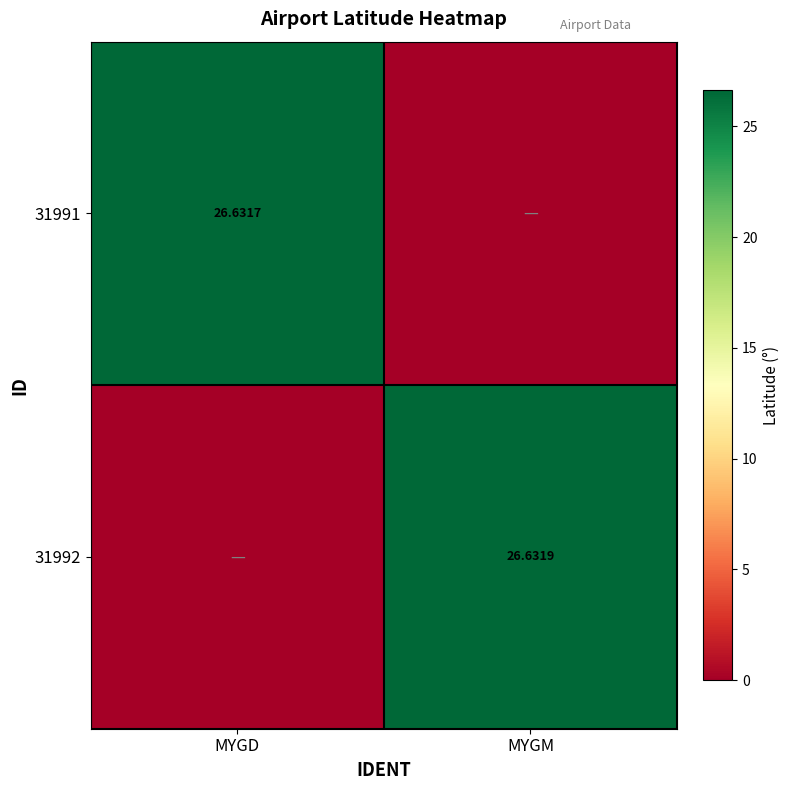

What is the total value across all series at MYGD?

26.6